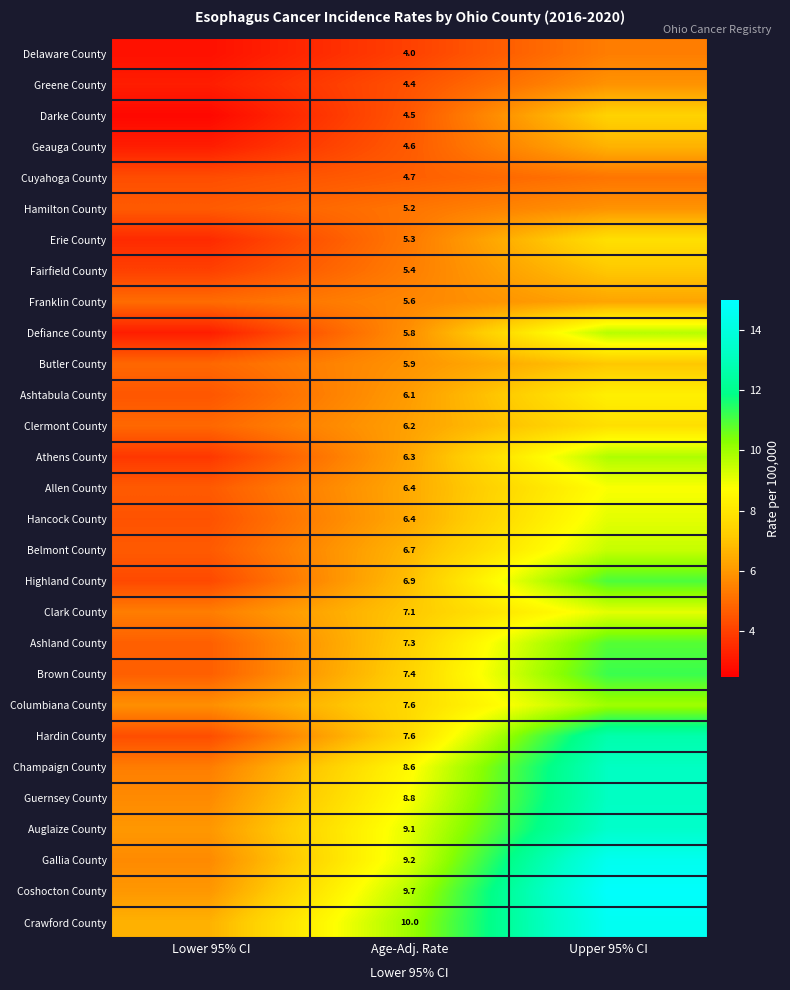

What is the total value across all series at Age-Adj. Rate?

192.8